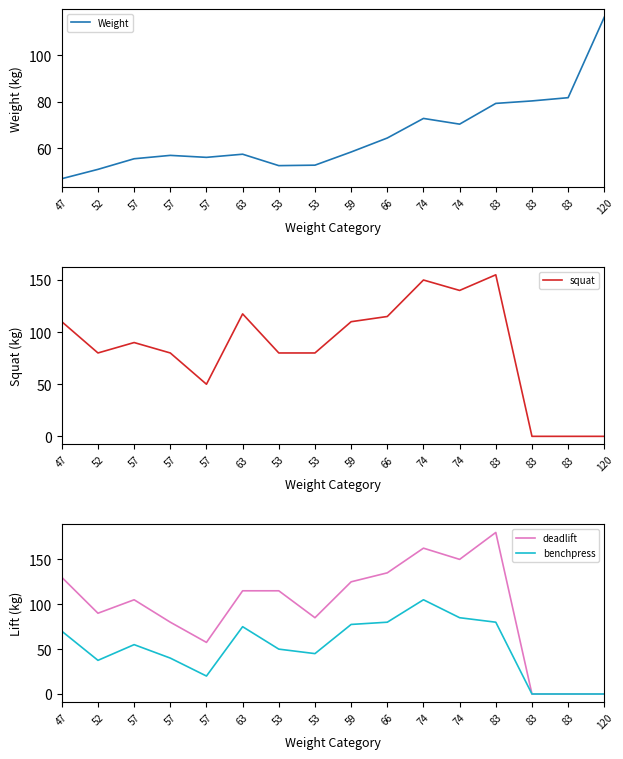

How many interior local peaks does the Weight series have?

3